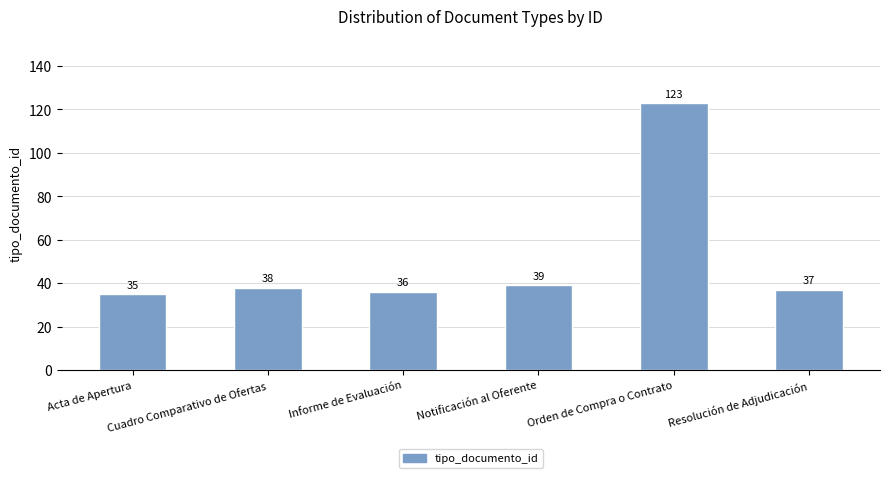

Count the number of categories in the chart.

6